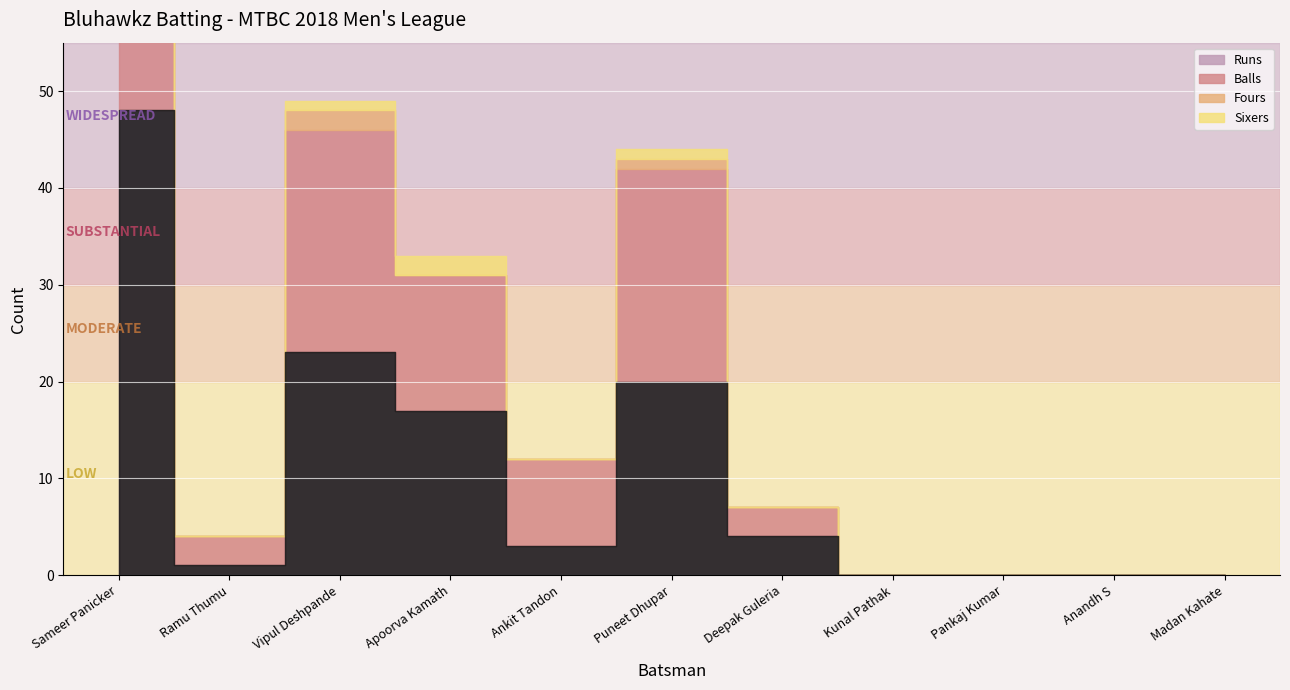

Reading left to right, what are all the values shown in this chart?

Runs: 48	1	23	17	3	20	4	0	0	0	0
Balls: 48	3	23	14	9	22	3	0	0	0	0
Fours: 2	0	2	0	0	1	0	0	0	0	0
Sixers: 3	0	1	2	0	1	0	0	0	0	0